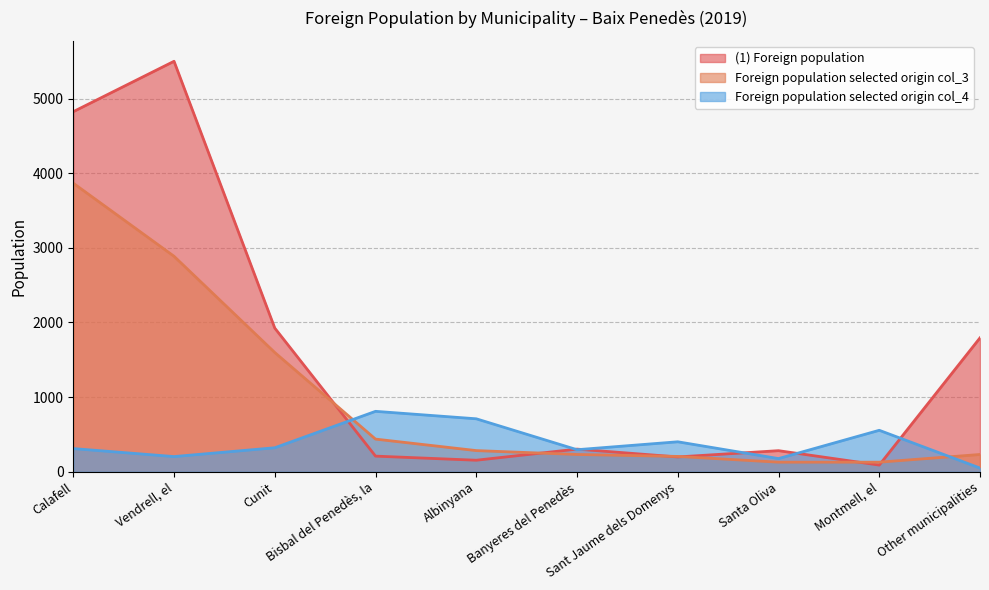

What is the value of the Foreign population selected origin col_4 point at the 1st from the left?

311